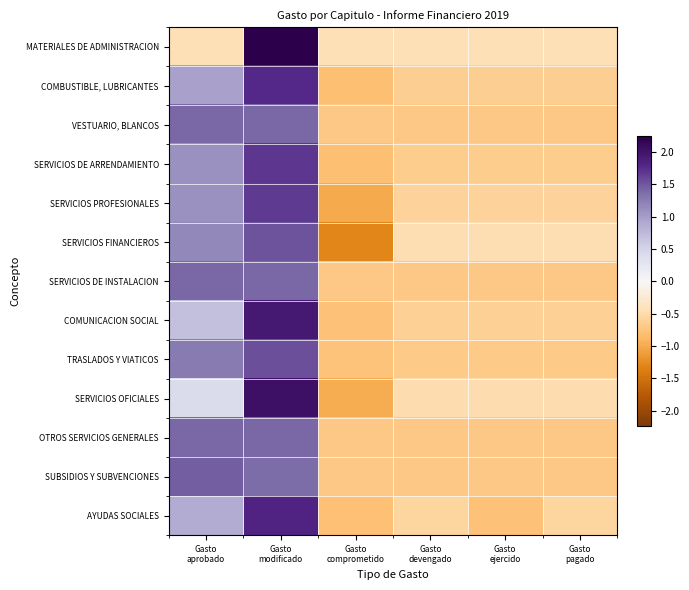

What is the total value across all series at Gasto
comprometido?

-10.5